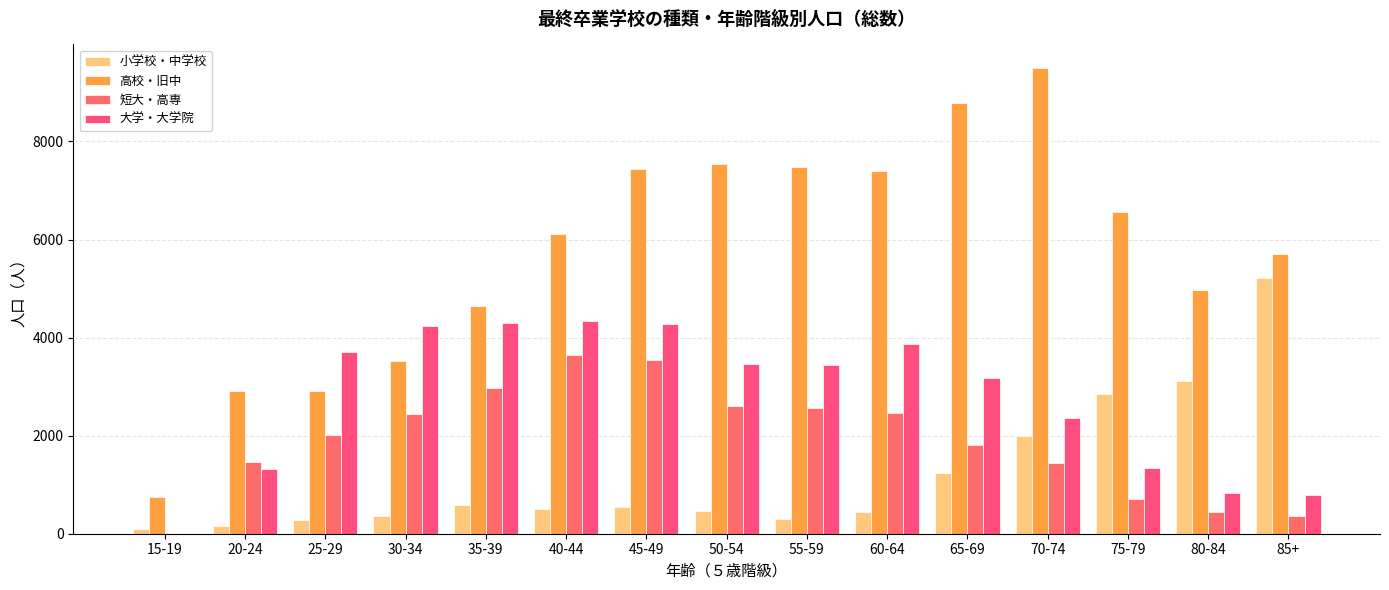

Are the bars grouped side by side (vs. stacked)?

Yes